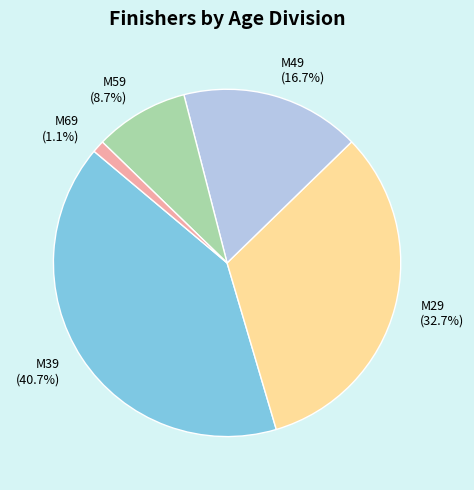

Between M29 and M39, which is larger?

M39